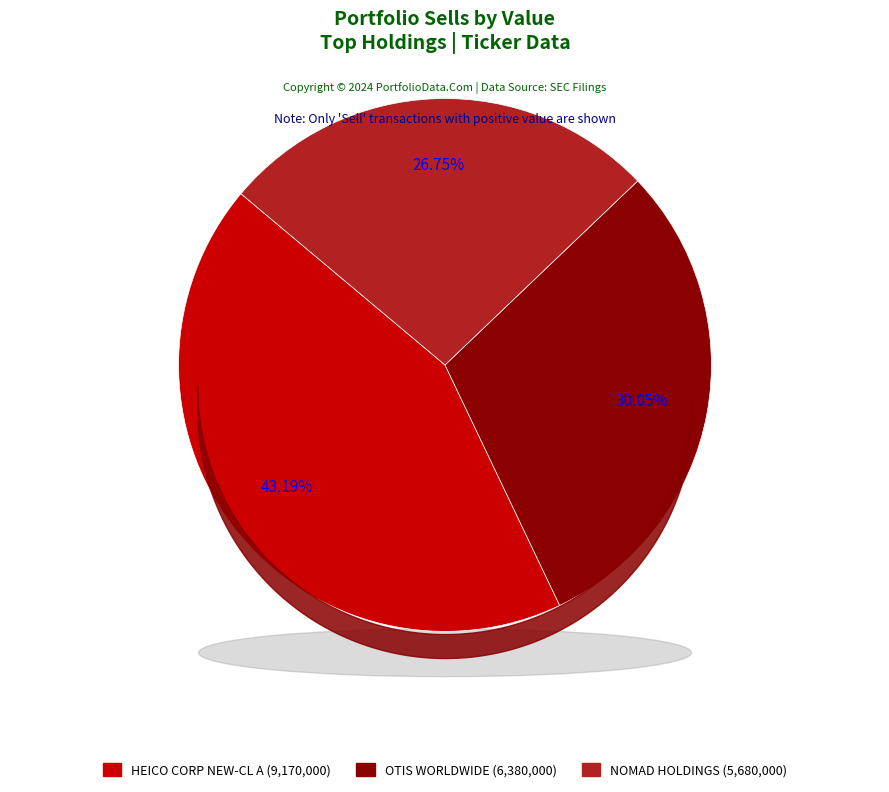

Between HEICO CORP NEW-CL A and OTIS WORLDWIDE CORPORATION CMN, which is larger?

HEICO CORP NEW-CL A